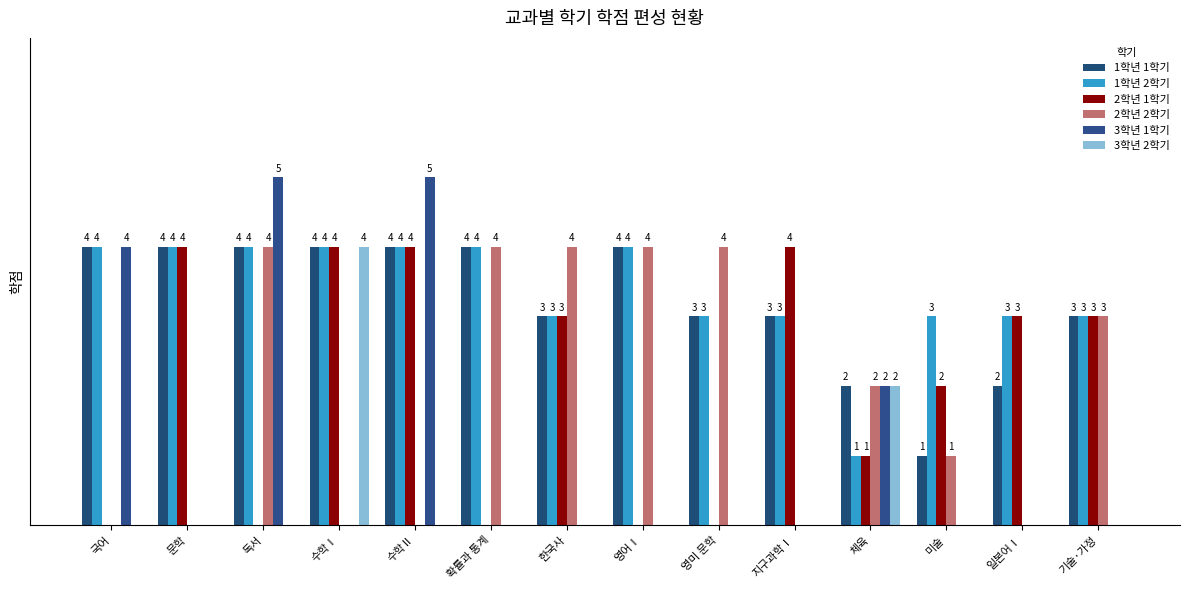

Are the bars grouped side by side (vs. stacked)?

Yes